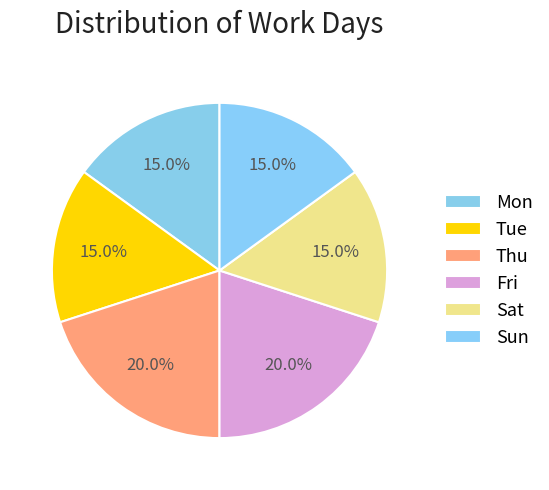

Count the number of slices in the pie.

6